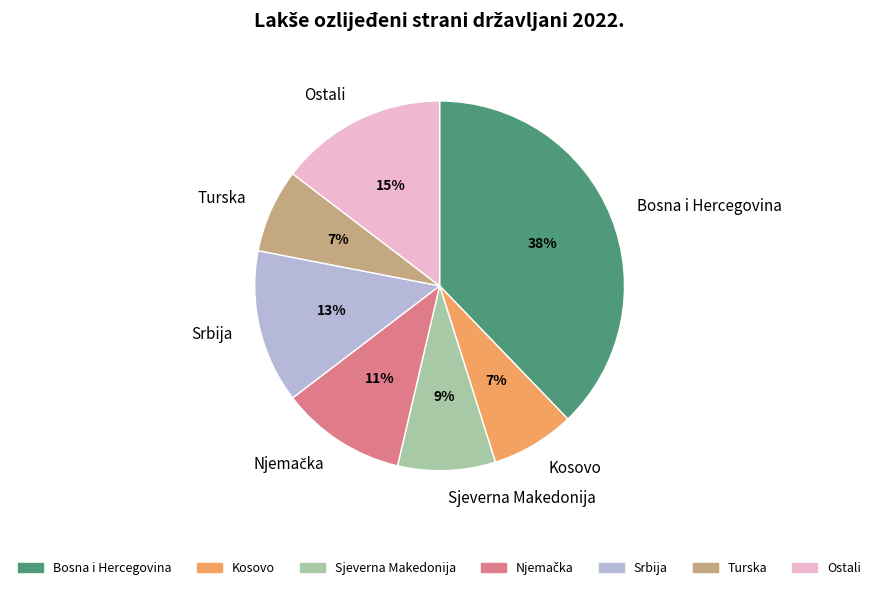

To the nearest percent, what is the combined percentage of Ostali and Turska?

22%